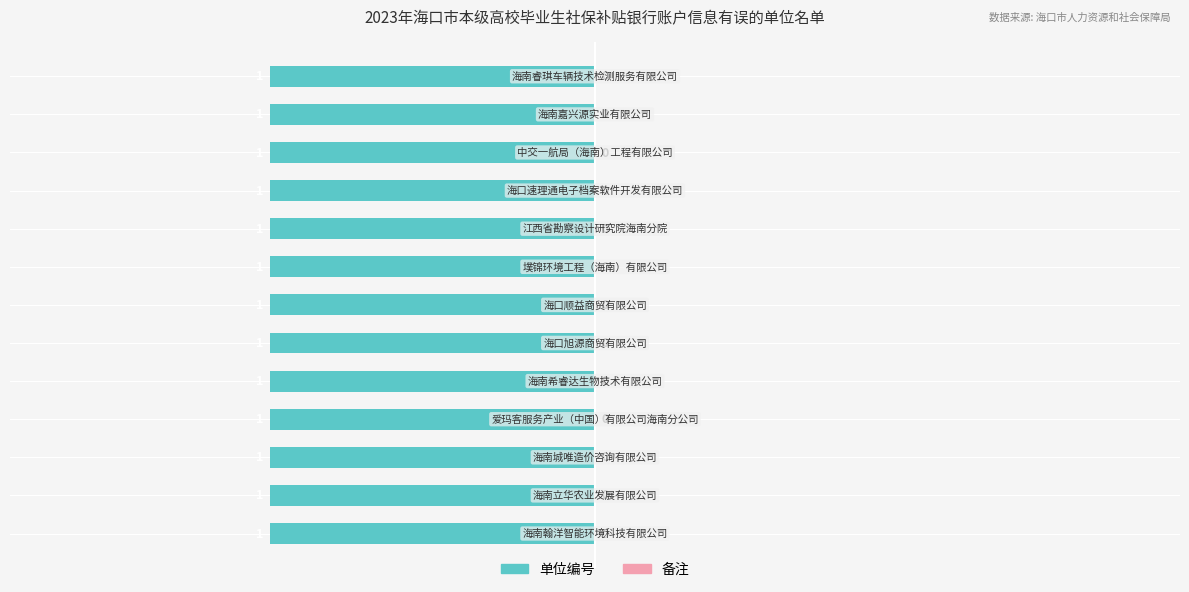

True or false: the data shows 6 at 海口速理通电子档案软件开发有限公司.

False